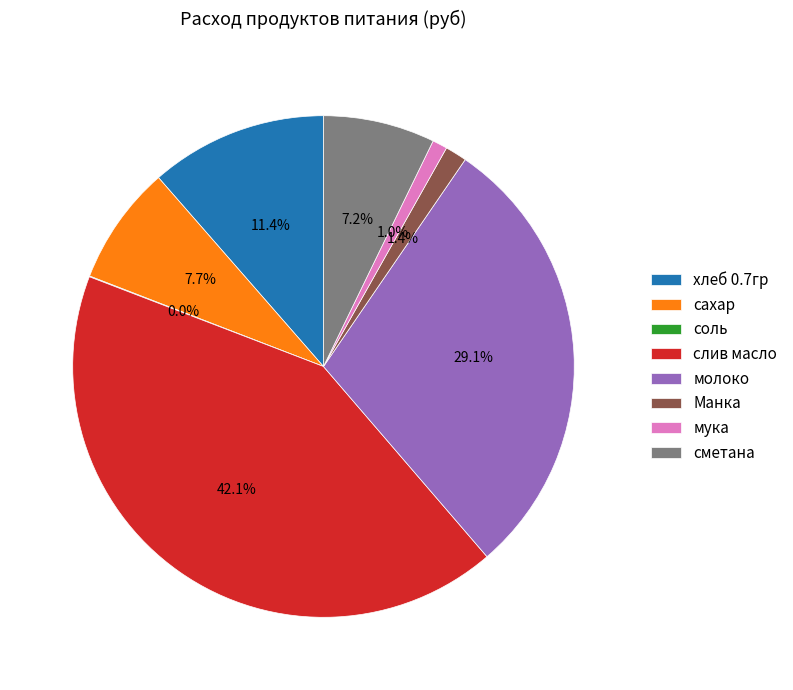

Which category has the biggest portion of the pie?

слив масло